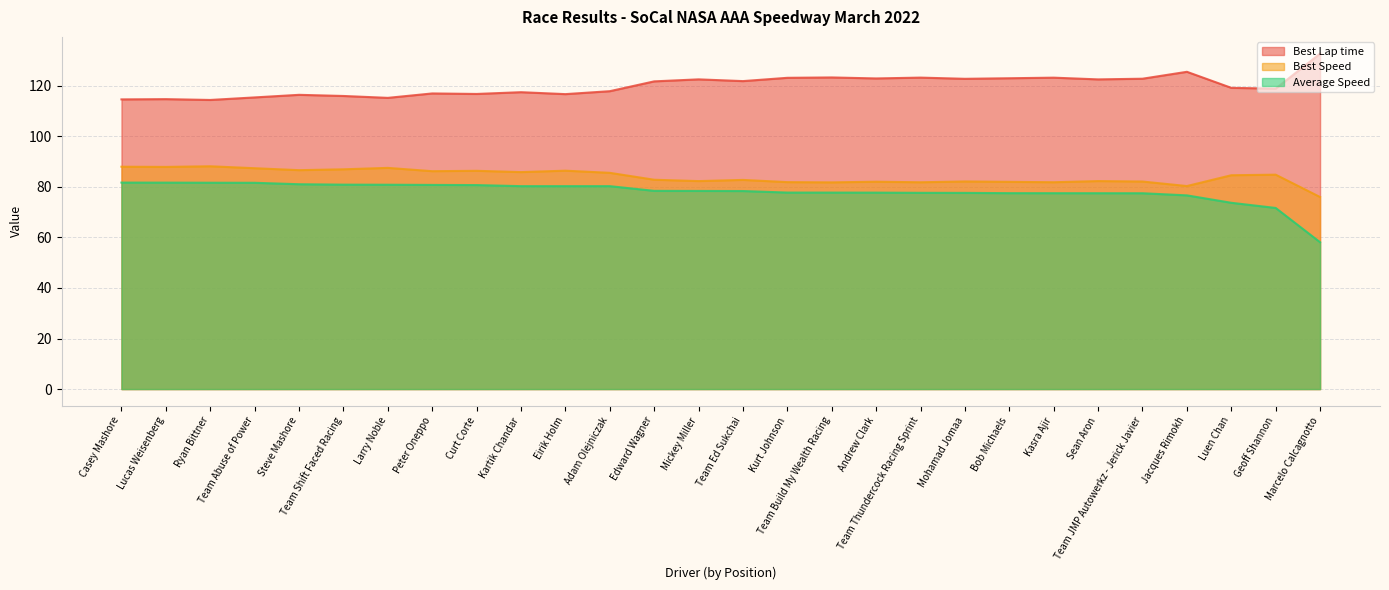

Which series has the widest spread of values?

Average Speed